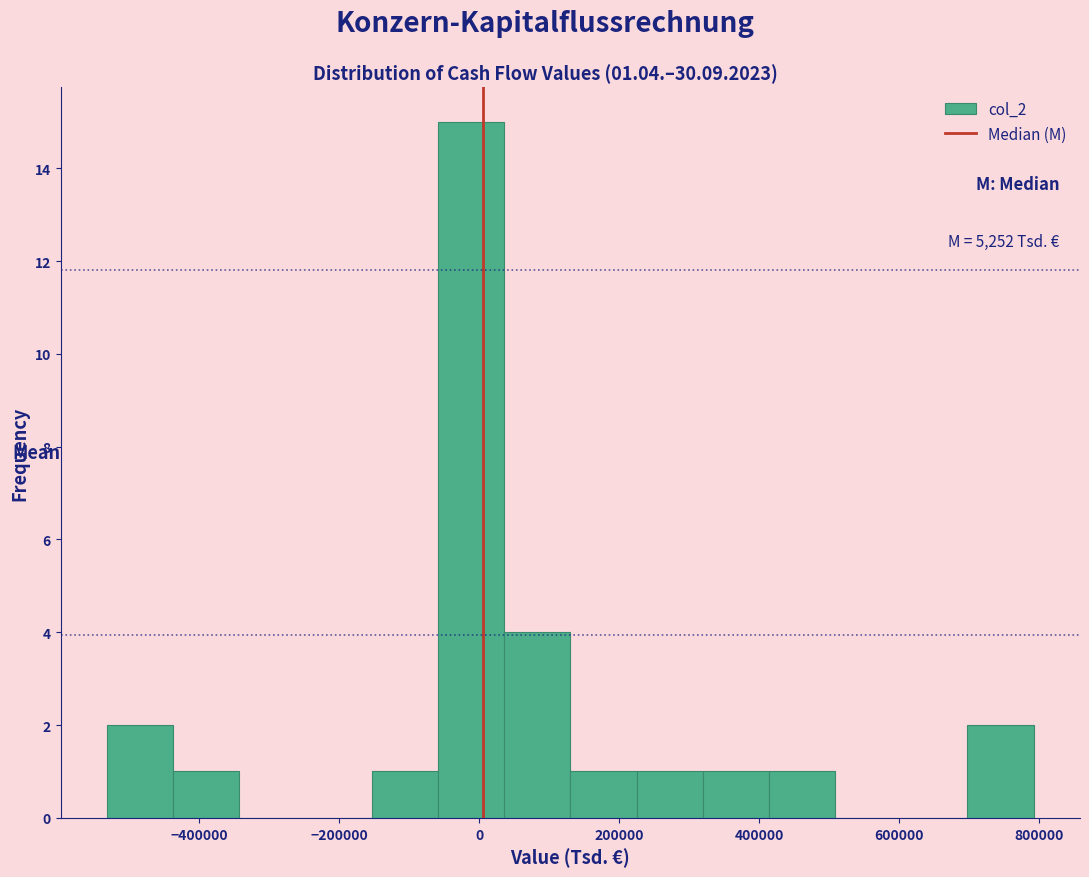

Which range on the x-axis has the tallest bar?

-60000 to 40000